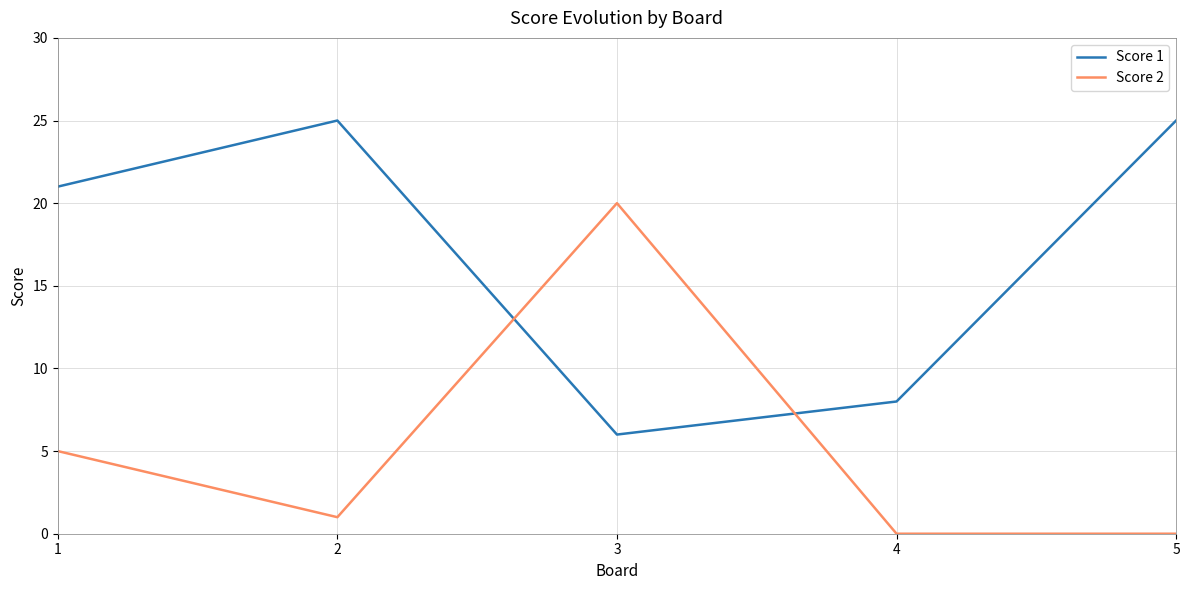

Which series has the largest total across all categories?

Score 1